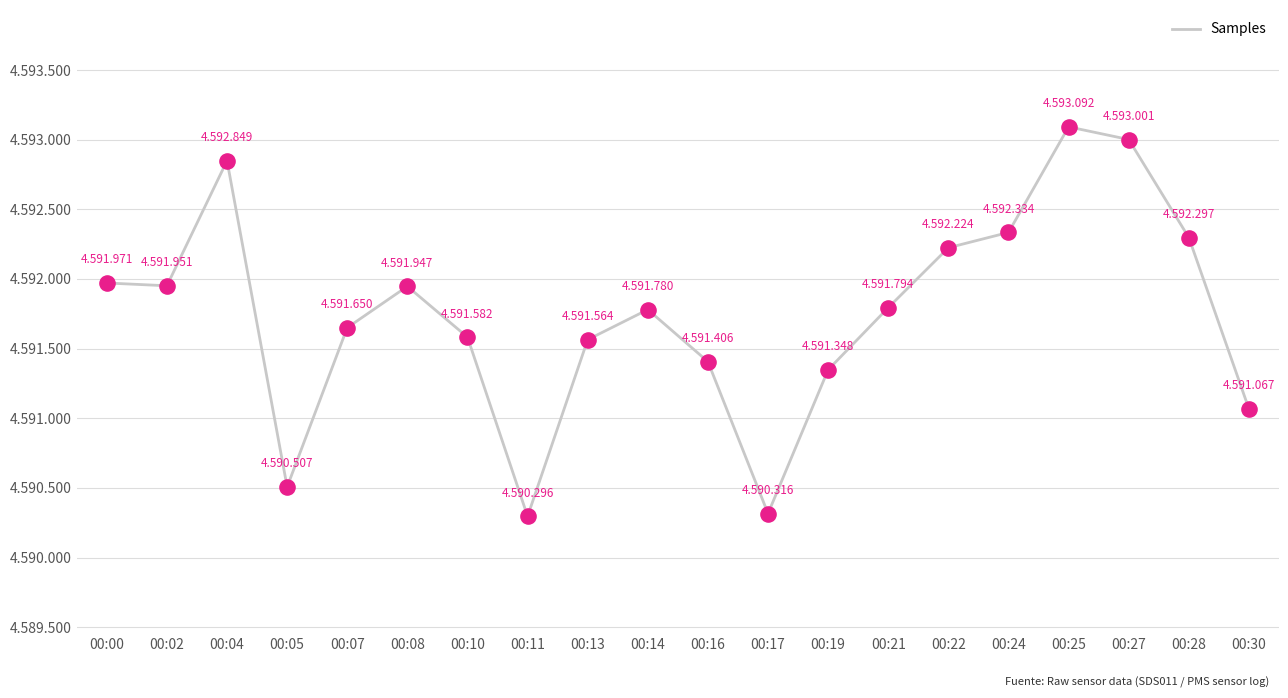

Approximately how many times larger is the value at 00:19 compared to 00:16?

1.0